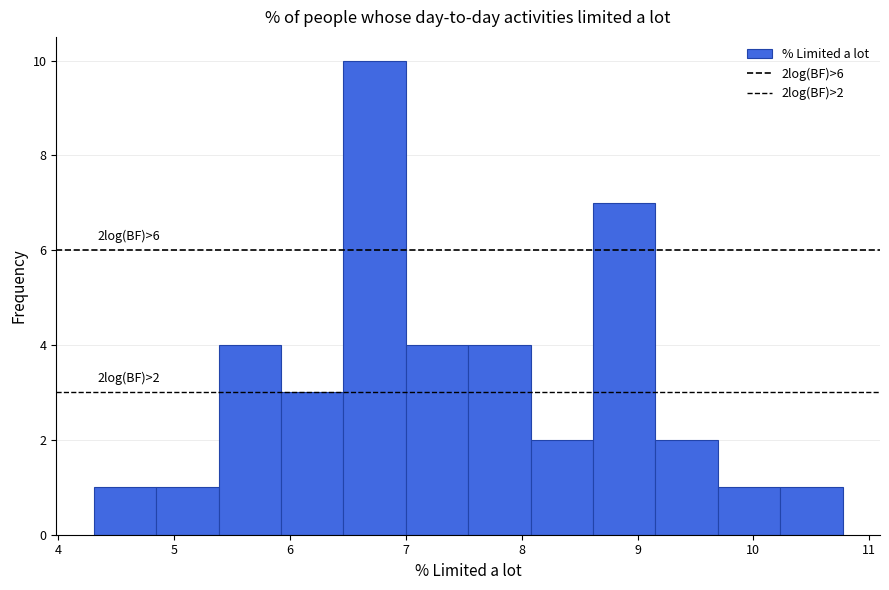

Over which range of the x-axis is the bar tallest?

6.5 to 7.0